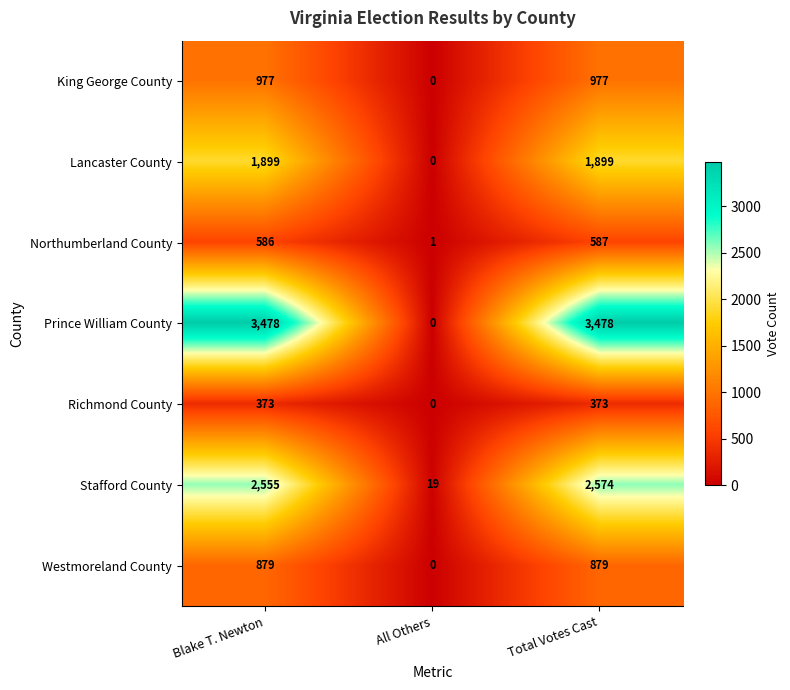

Reading right to left, transcribe all the data shown in this chart.

King George County: Total Votes Cast=977	All Others=0	Blake T. Newton=977
Lancaster County: Total Votes Cast=1899	All Others=0	Blake T. Newton=1899
Northumberland County: Total Votes Cast=587	All Others=1	Blake T. Newton=586
Prince William County: Total Votes Cast=3478	All Others=0	Blake T. Newton=3478
Richmond County: Total Votes Cast=373	All Others=0	Blake T. Newton=373
Stafford County: Total Votes Cast=2574	All Others=19	Blake T. Newton=2555
Westmoreland County: Total Votes Cast=879	All Others=0	Blake T. Newton=879